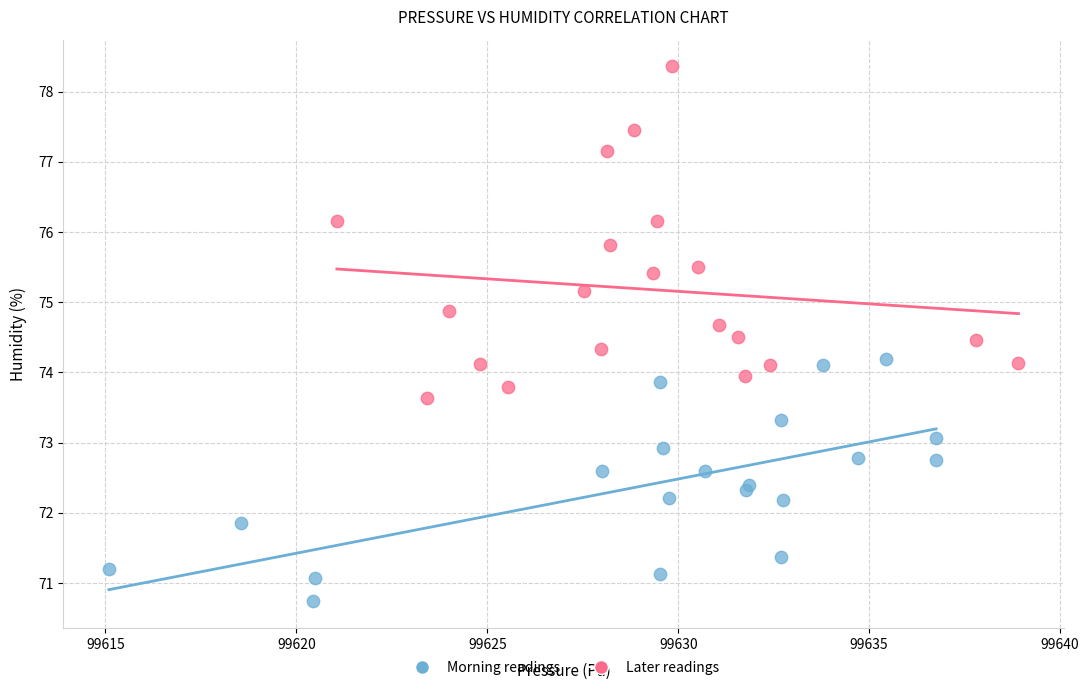

Which series has the largest Y range (max minus min)?

Later readings